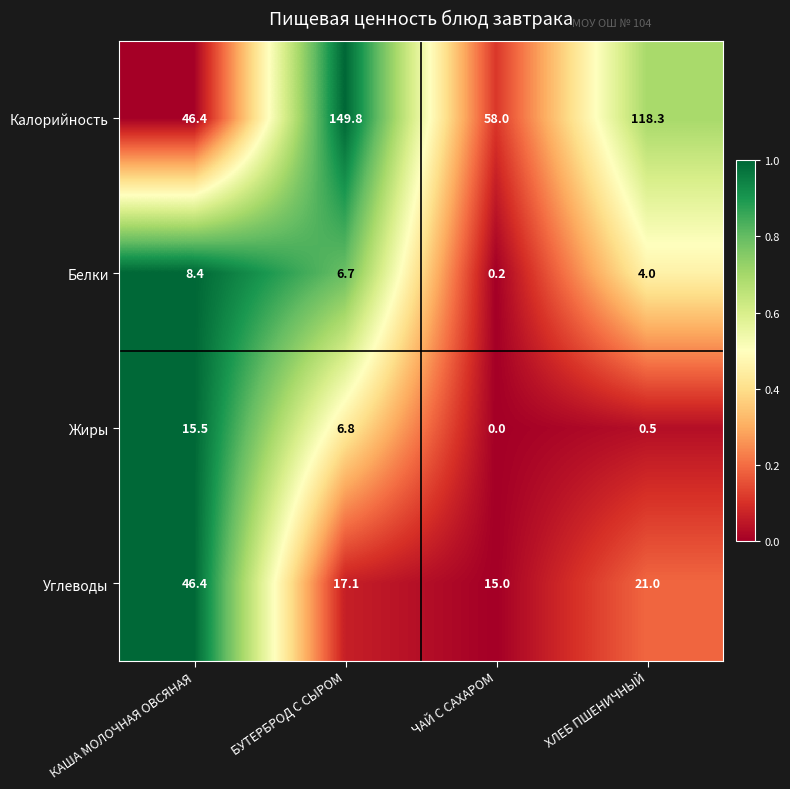

Which series has the largest total across all categories?

Калорийность